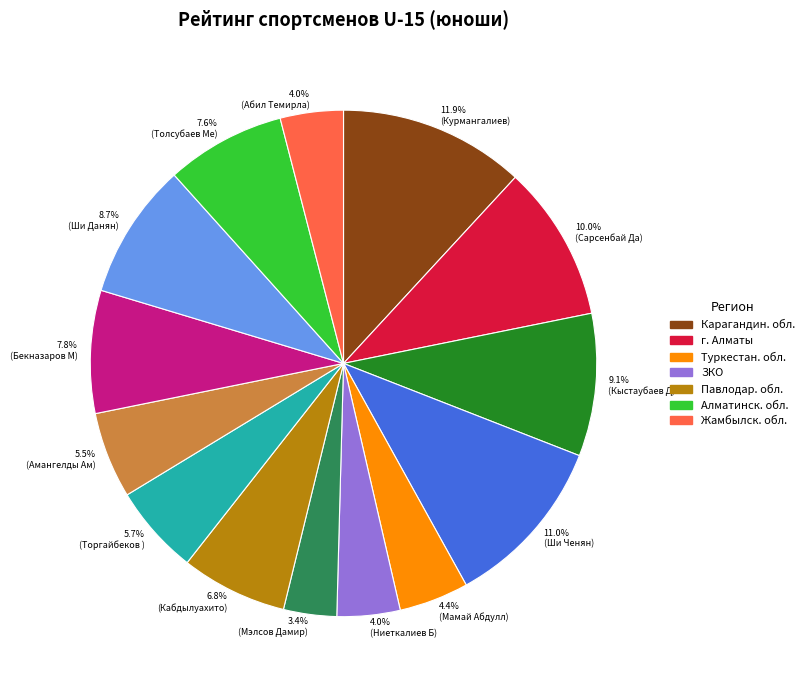

Is there a majority slice in this chart?

No